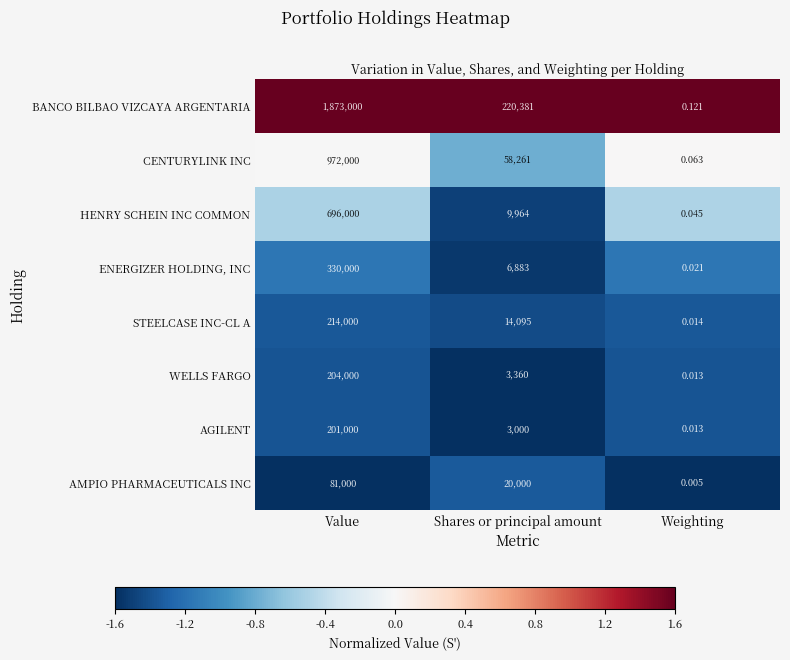

What is the total value across all series at Shares or principal amount?

335944.0